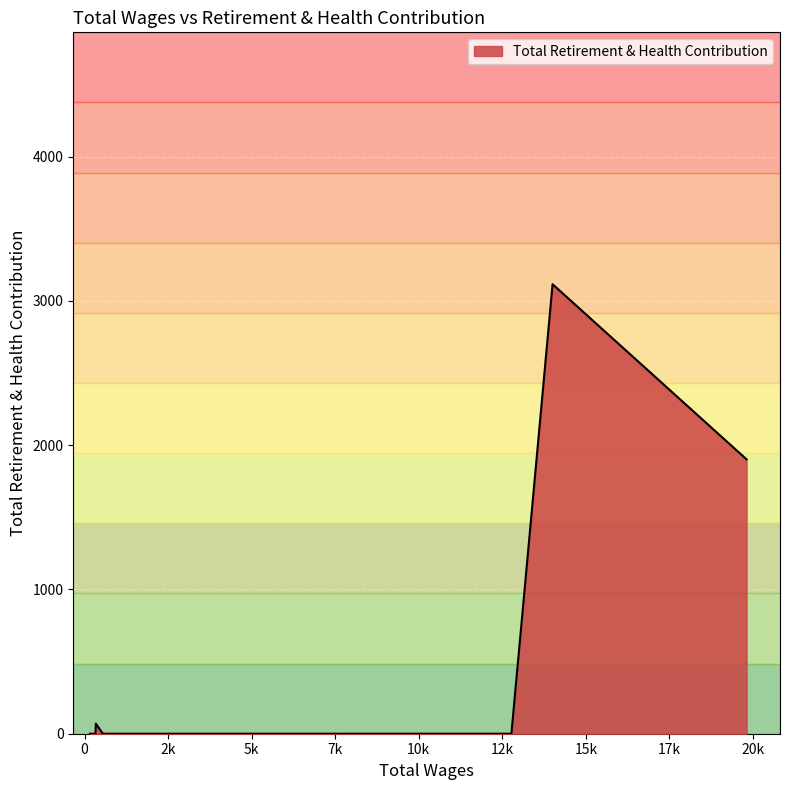

How many lines are shown in the chart?

1